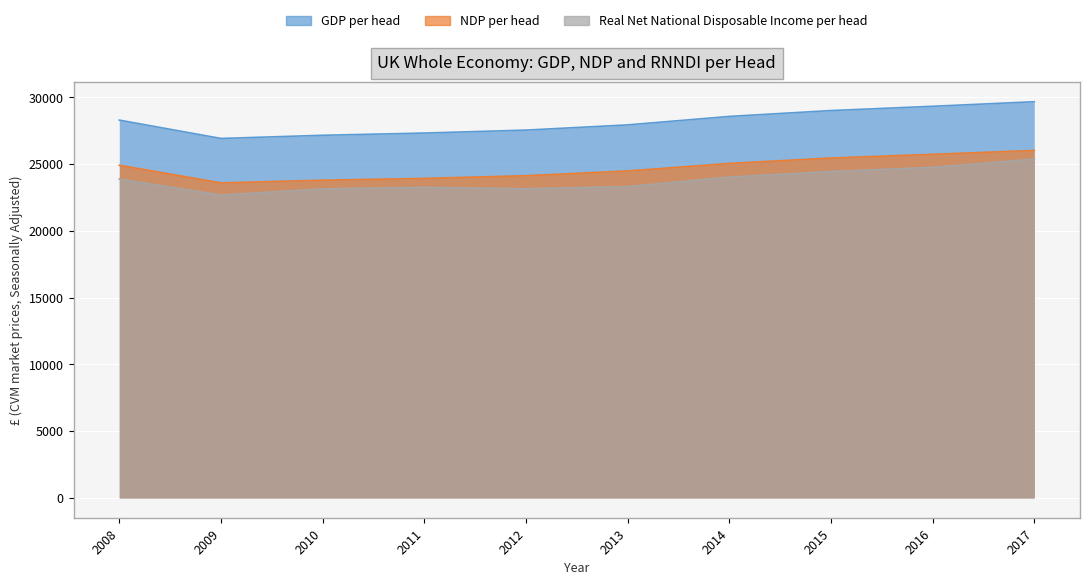

Is it true that GDP per head equals 27323 at 2011?

True